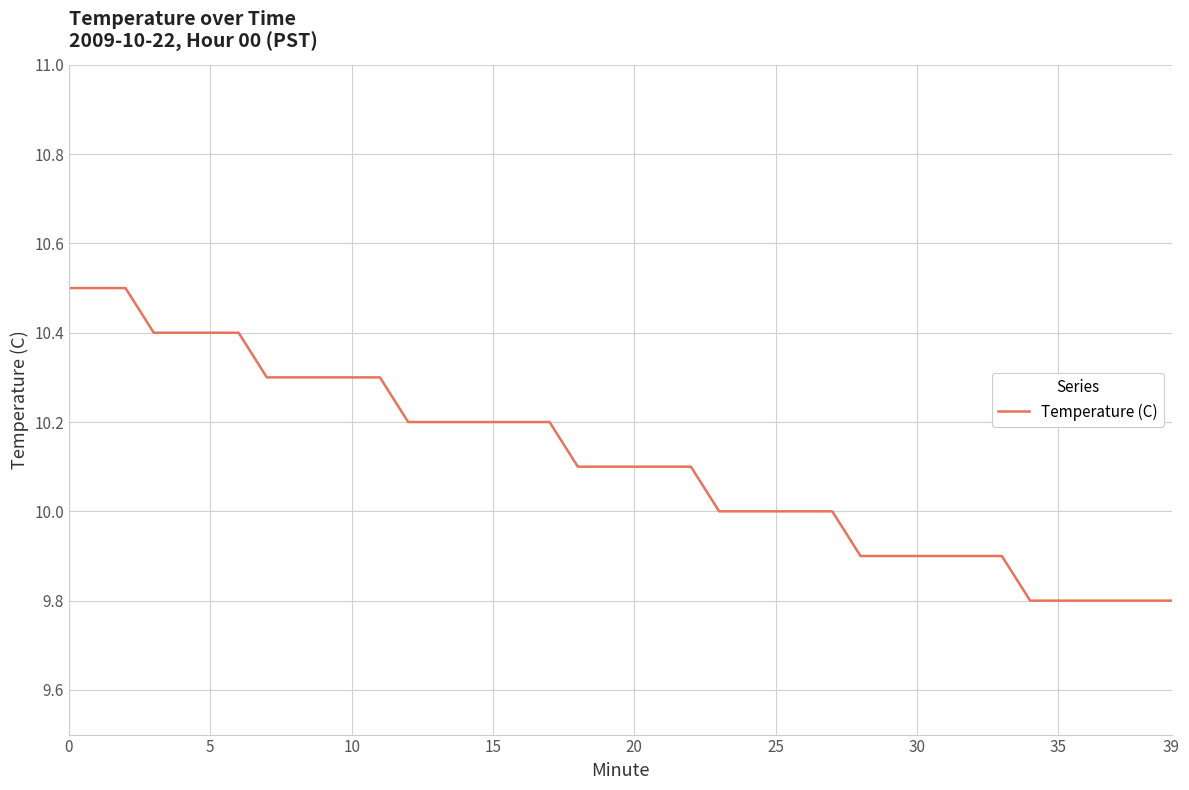

What is the minimum value shown in the chart?

9.8